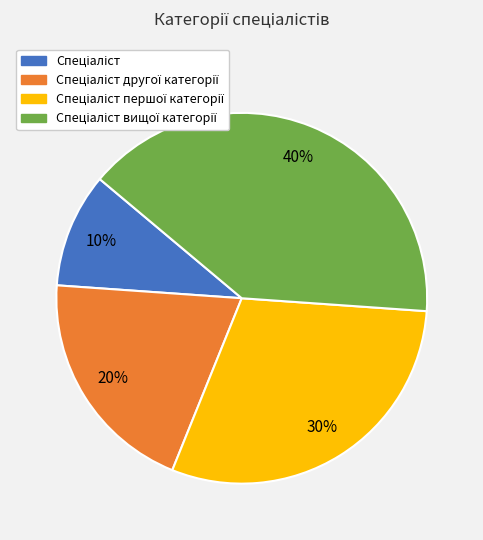

To the nearest percent, what is the difference between the largest and smallest slice percentages?

30%